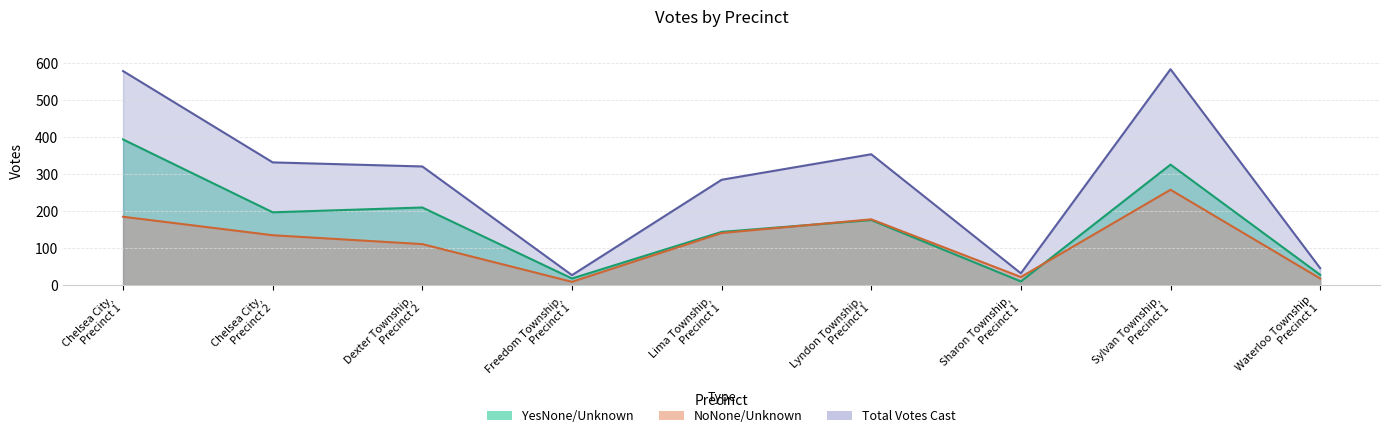

Between Dexter Township, Precinct 2 and Lyndon Township, Precinct 1, which series saw the biggest shift?

NoNone/Unknown